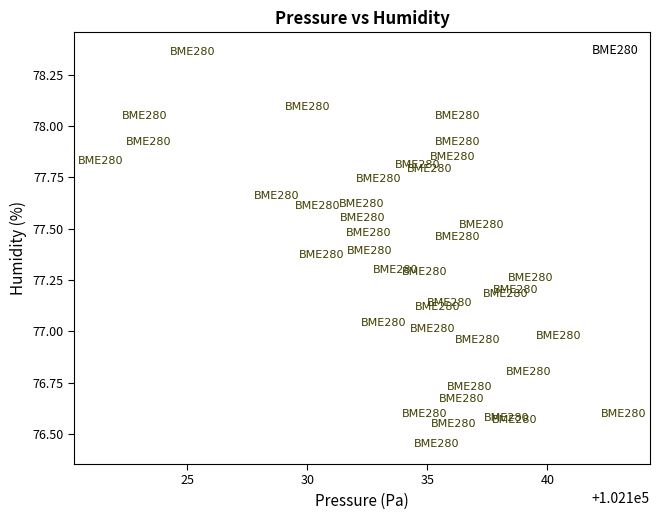

What is the range of Y values (max minus min)?

1.9